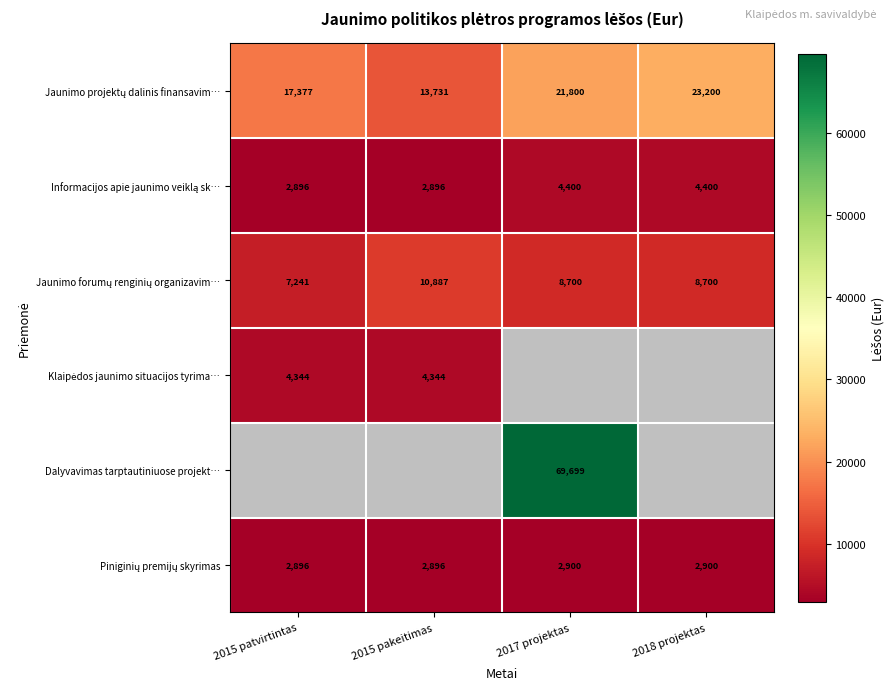

Where is Piniginių premijų skyrimas nearest to the value 2898?

2015 patvirtintas